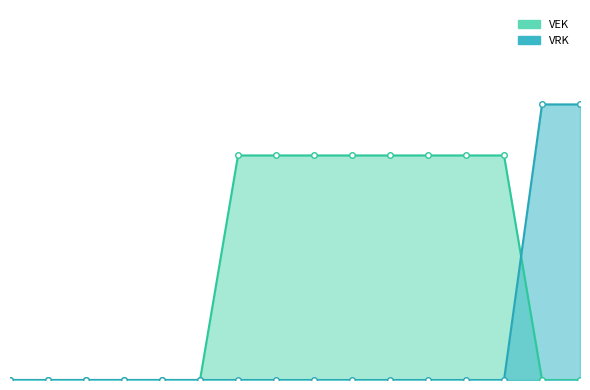

What is the sum of the VEK values at 13 and 9?

88